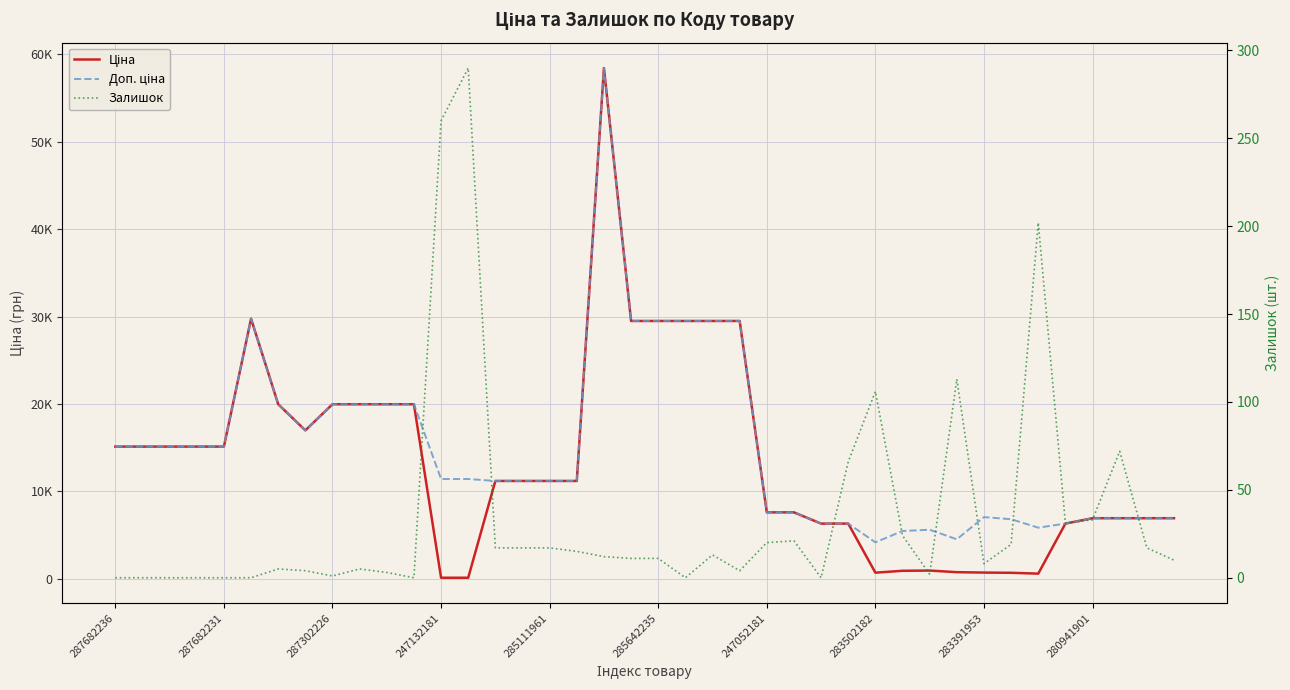

At how many categories does at least one series exceed 37028?

1